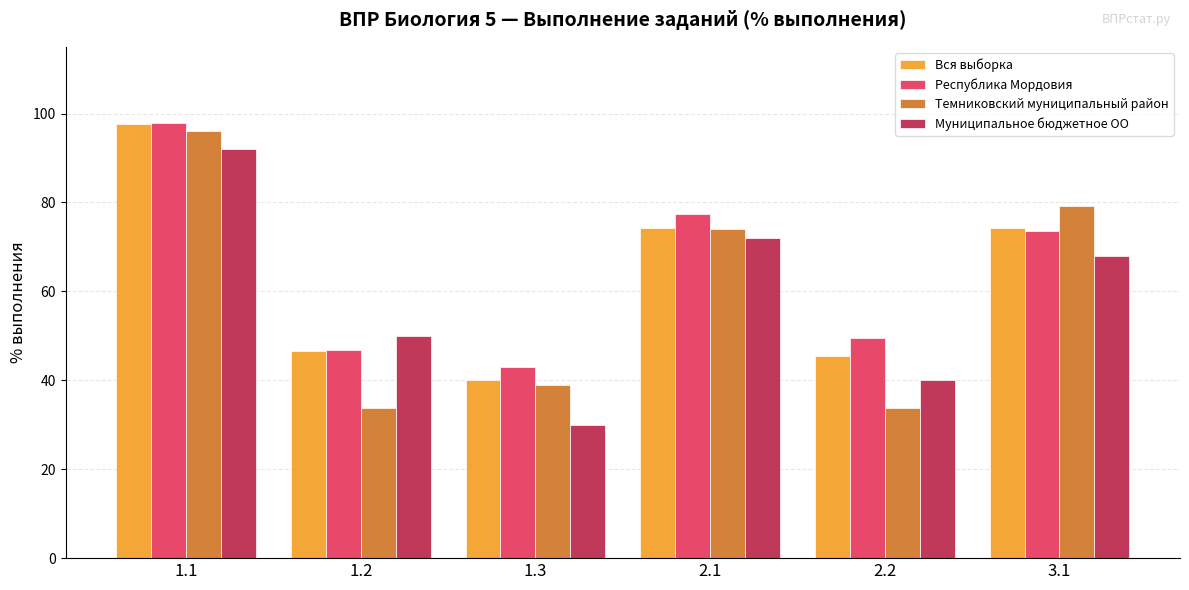

At which category does the chart reach its minimum across all series?

1.3